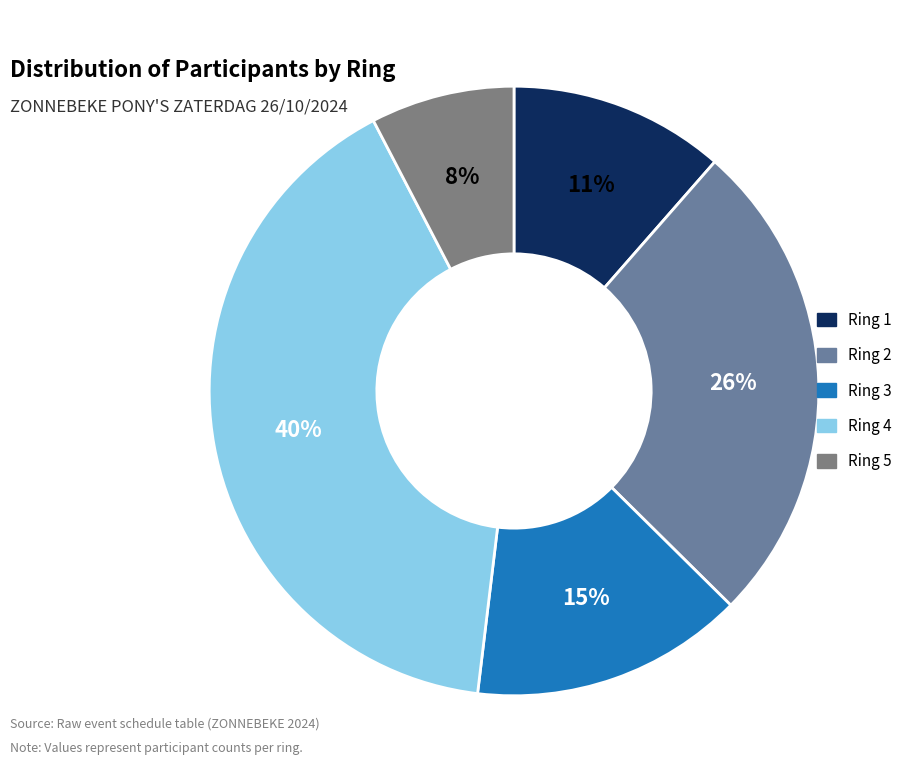

Do Ring 5 and Ring 2 together represent more than half of the pie?

No